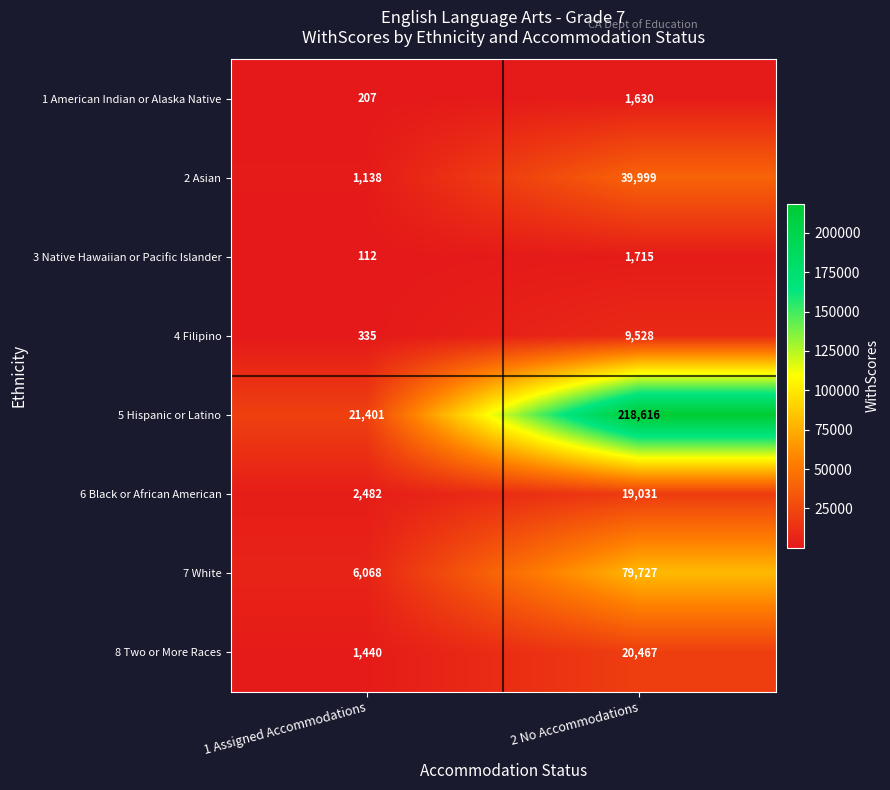

At which category does the chart reach its minimum across all series?

1 Assigned Accommodations